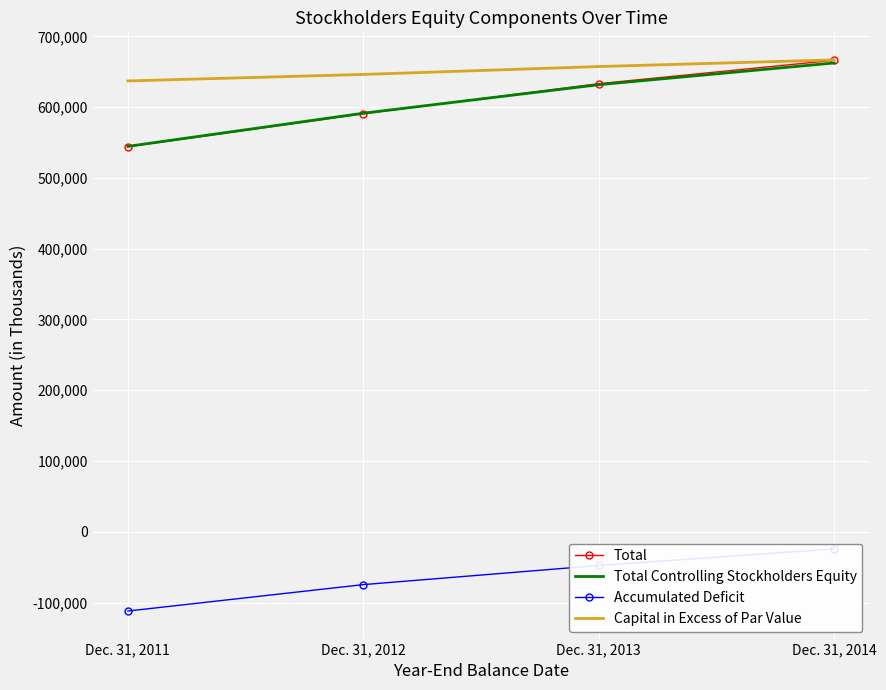

At which label is Capital in Excess of Par Value closest to 651905?

Dec. 31, 2013